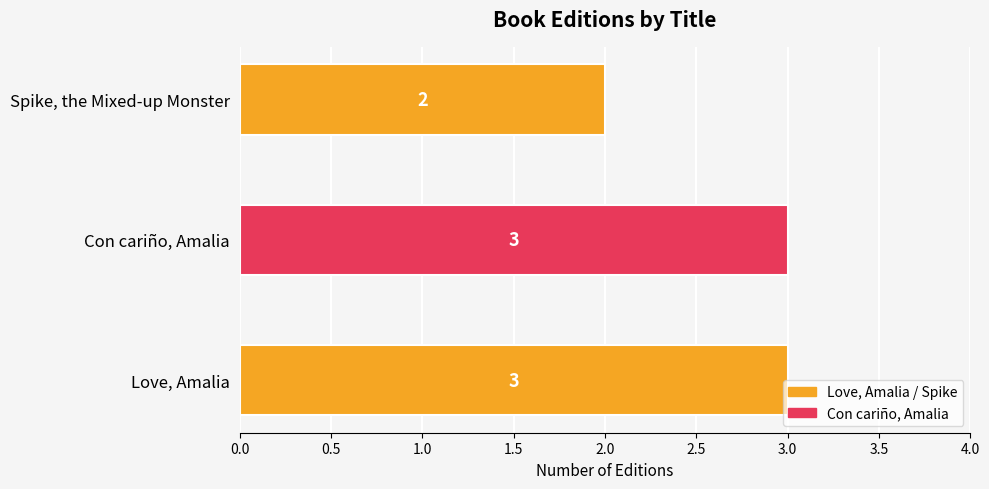

Count the values in the range 2 to 3.

3